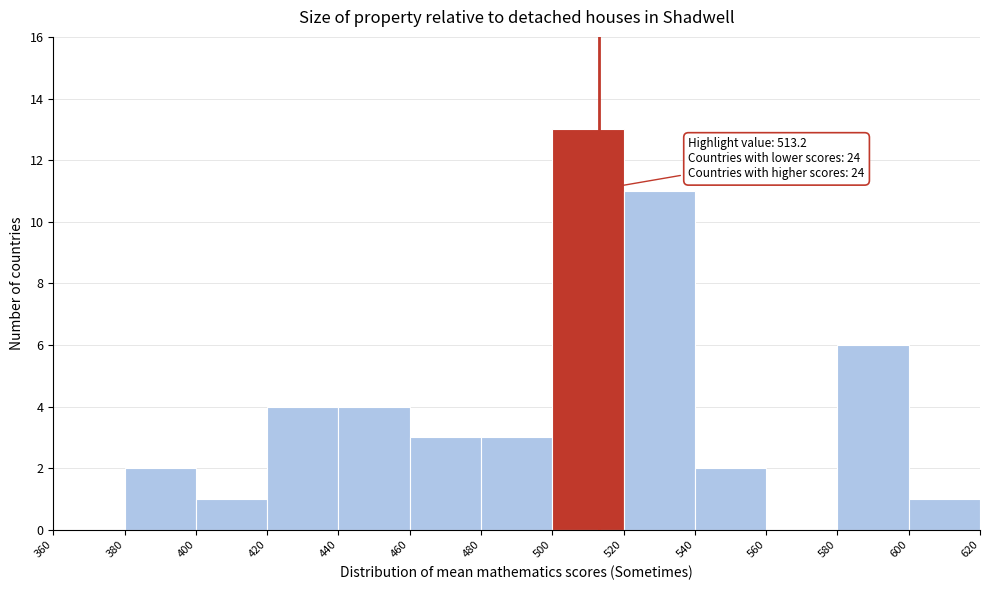

Over which range of the x-axis is the bar tallest?

500 to 520